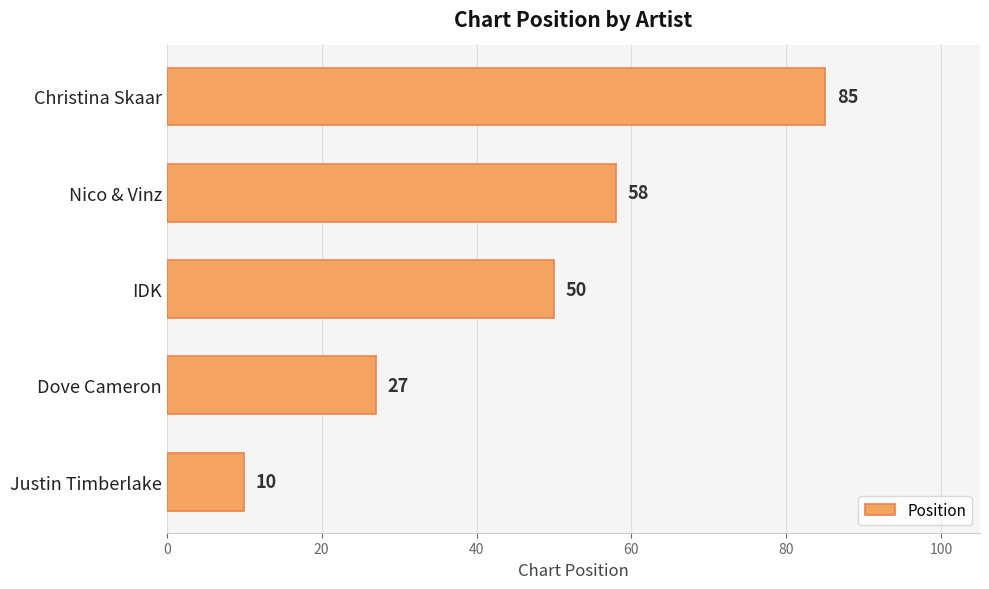

List the labels in order of value, smallest first.

Justin Timberlake, Dove Cameron, IDK, Nico & Vinz, Christina Skaar